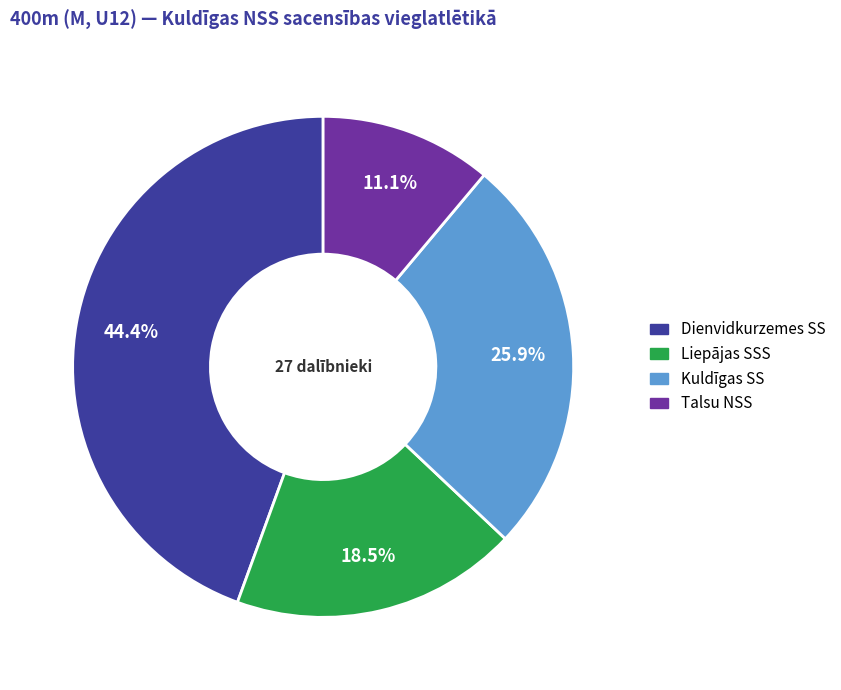

What percentage is NOT represented by Liepājas SSS?

81.5%